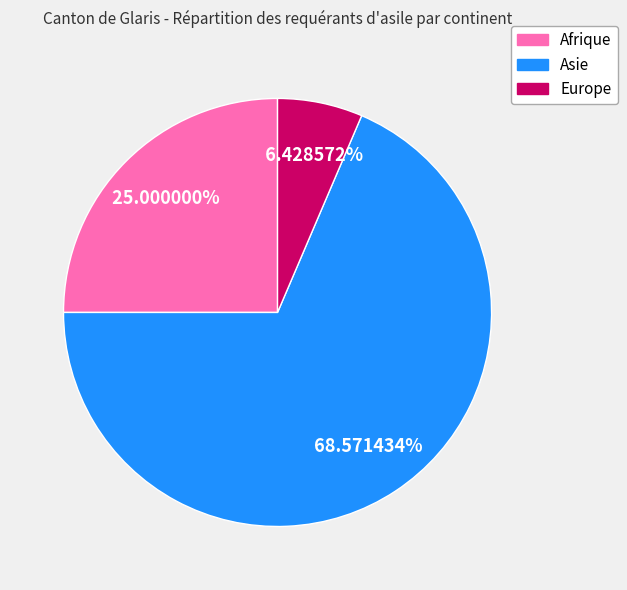

What percentage is NOT represented by Europe?

93.6%